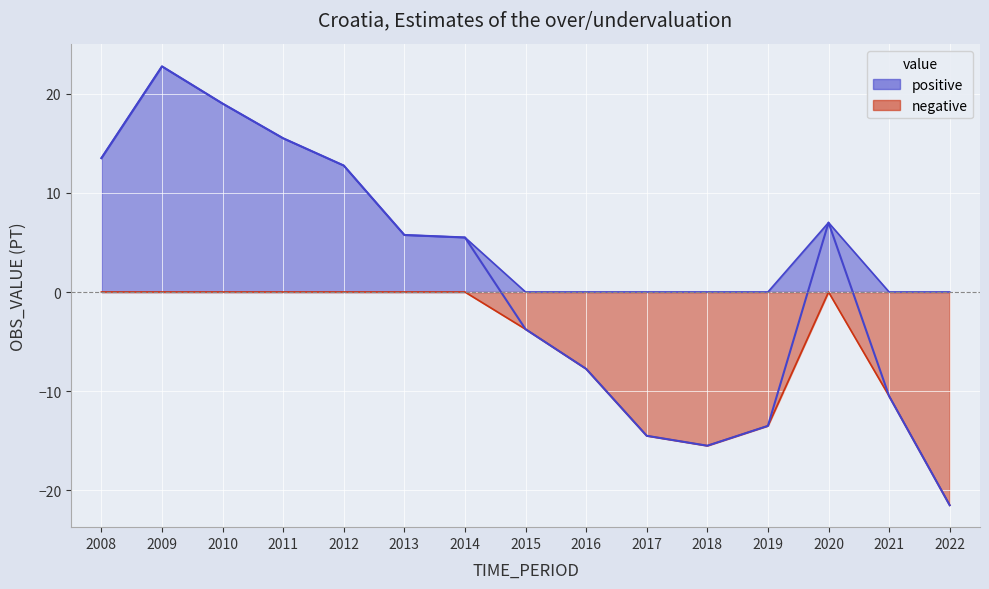

What is the greatest value displayed?

22.8